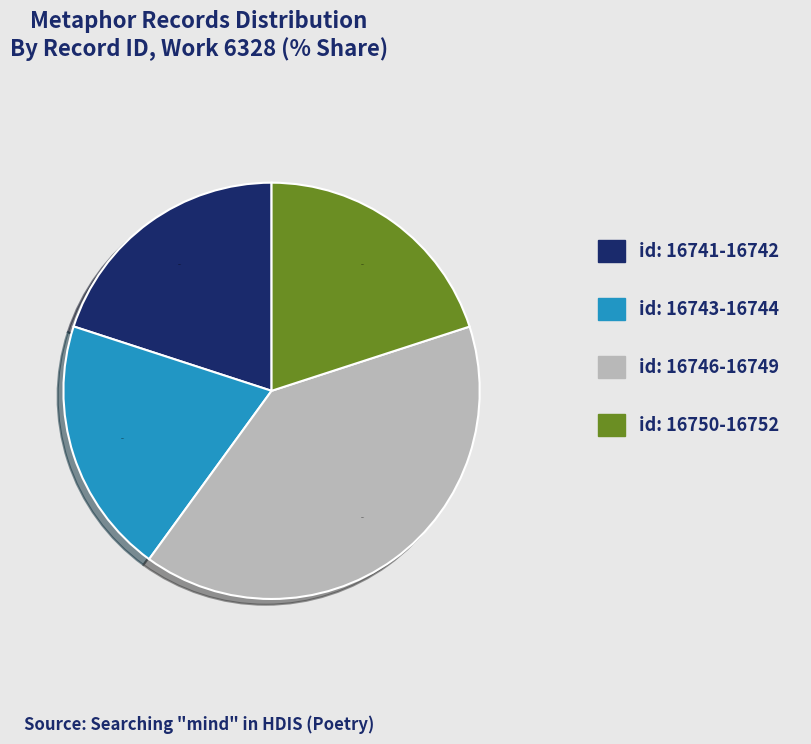

What is the largest slice in the pie chart?

id: 16746-16749